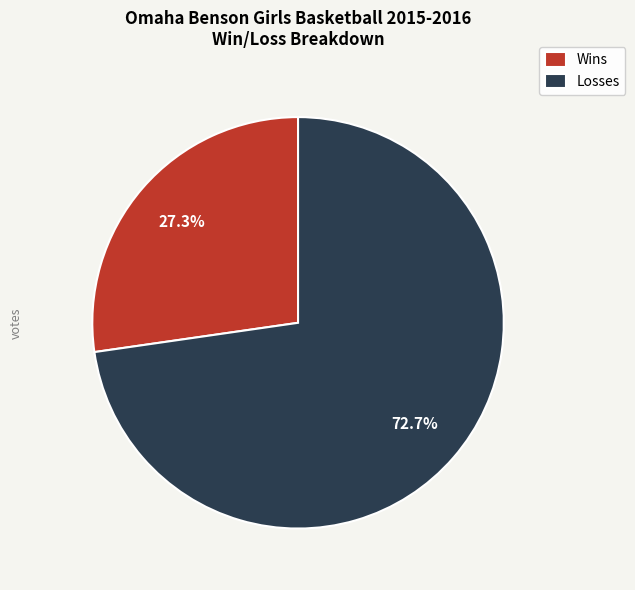

Which has a higher value, Losses or Wins?

Losses